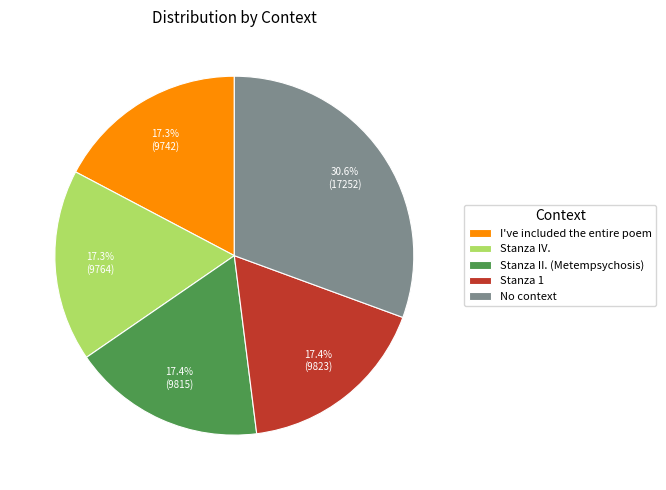

To the nearest percent, what portion does I've included the entire poem represent?

17%